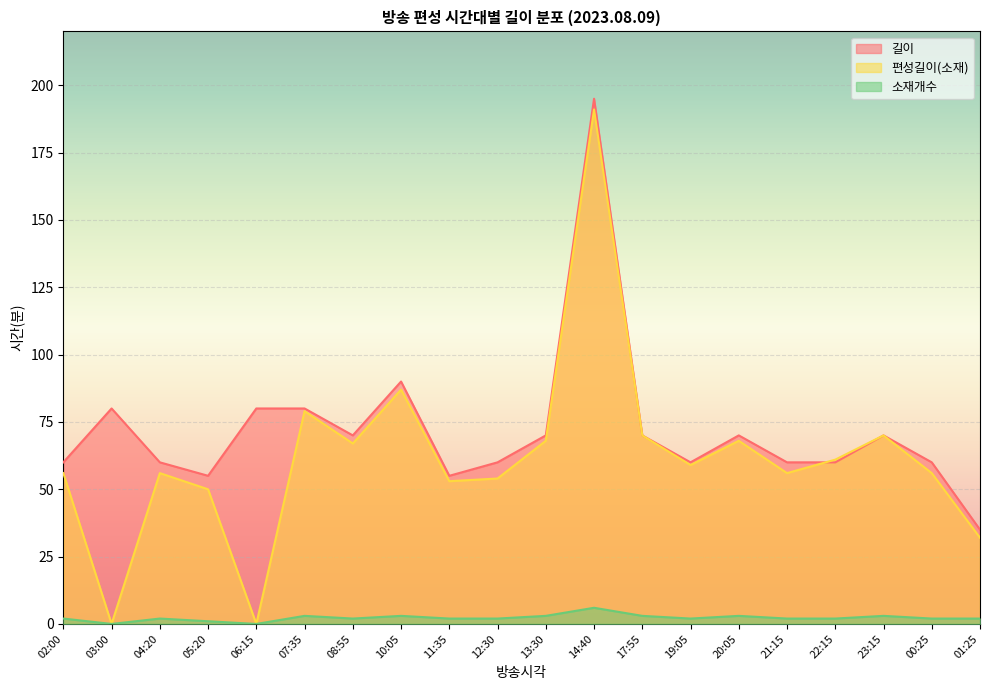

Which has a higher value, 01:25 or 17:55?

17:55